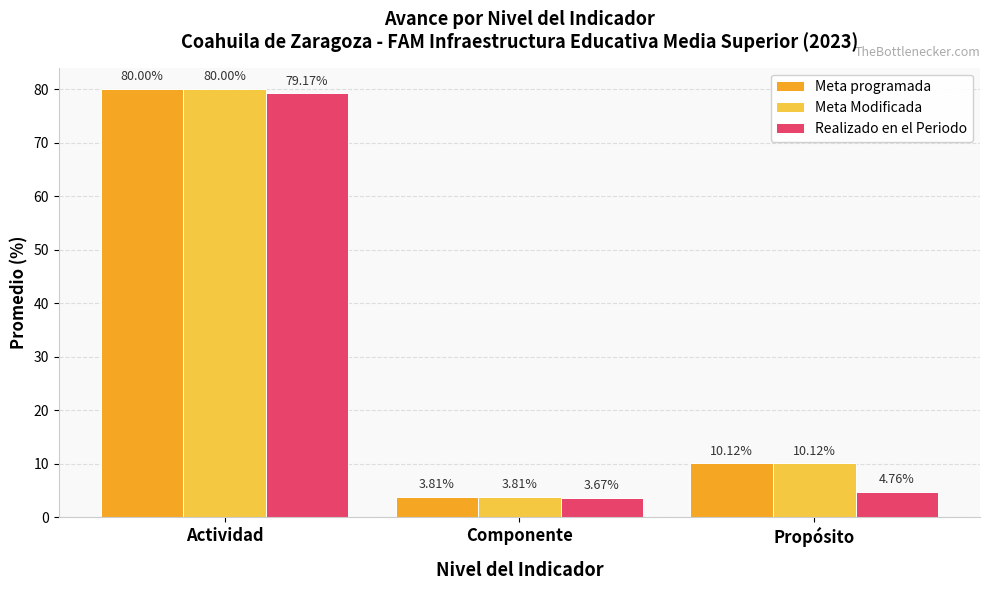

Where does the Realizado en el Periodo series first go above 4?

Actividad